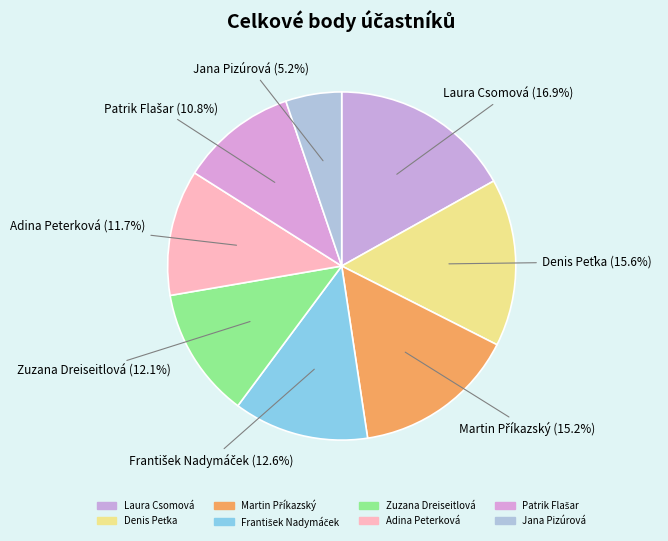

What is the smallest slice in the pie chart?

Jana Pizúrová